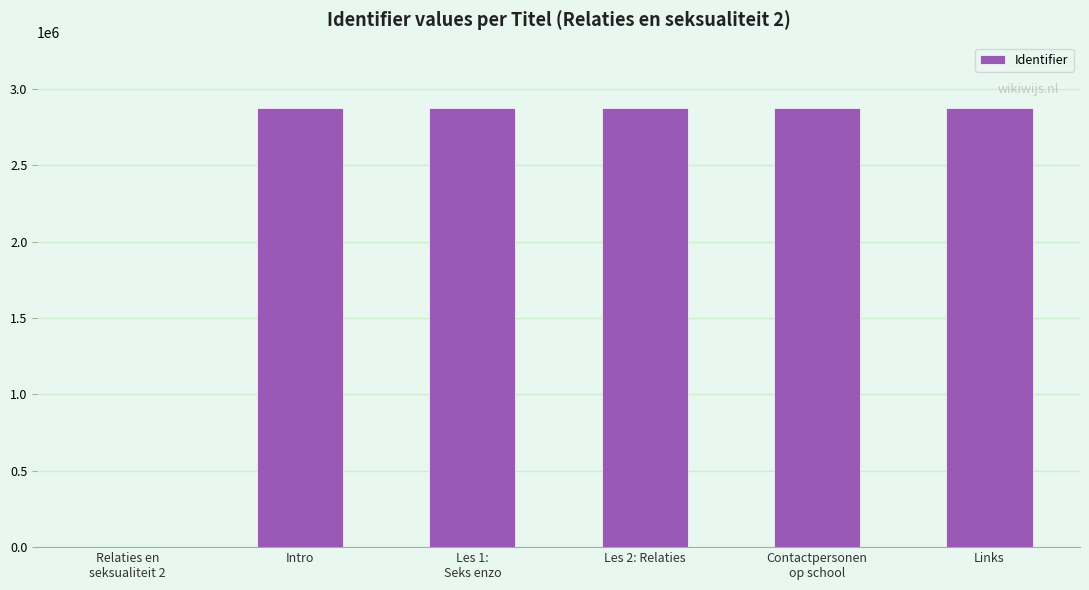

How many positive values are there?

5